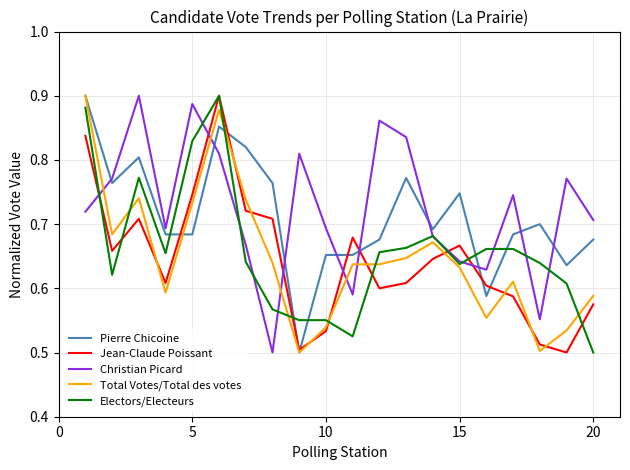

At how many categories does at least one series exceed 0?

20